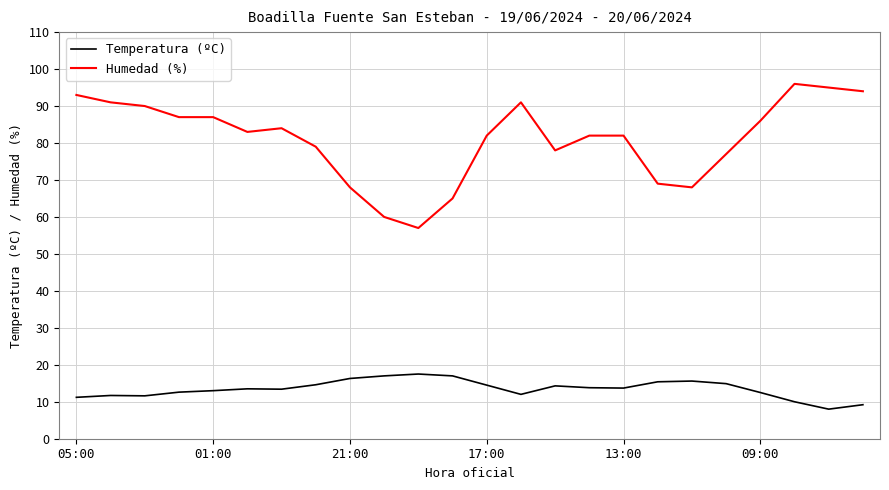

What is the lowest value of the Humedad (%) series?

57.0